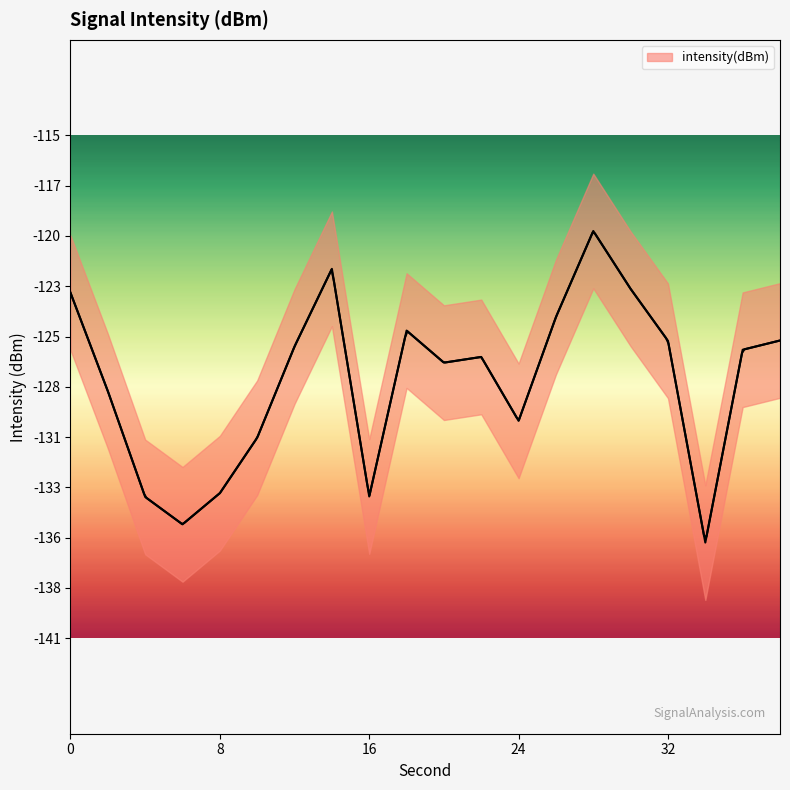

What is the difference between the maximum and minimum values?

16.3